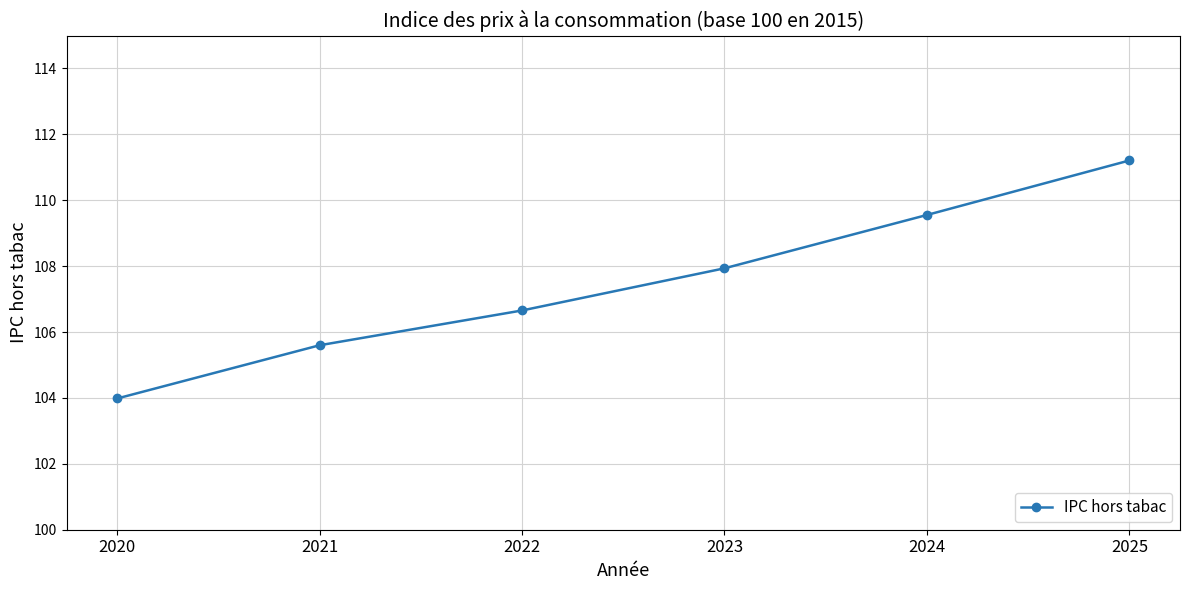

How many distinct data groups are displayed?

1